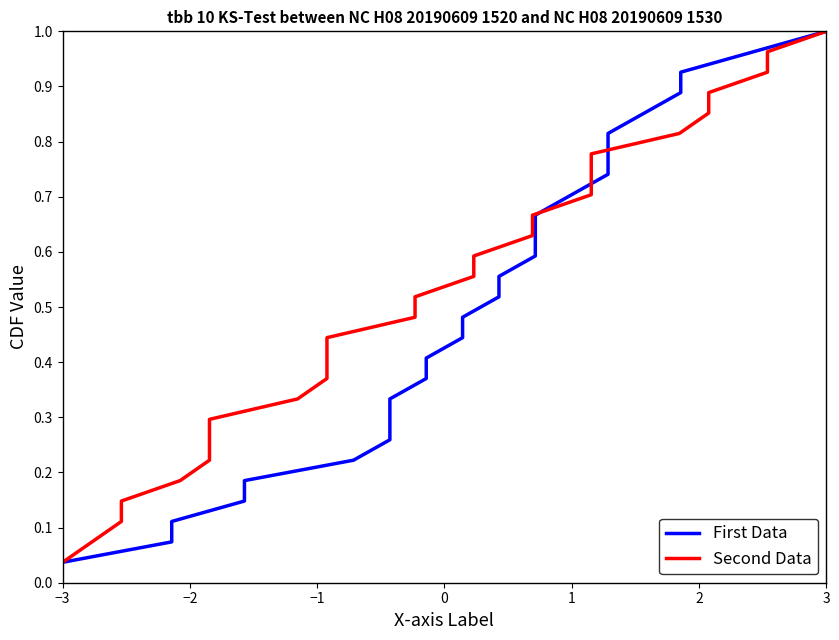

The Second Data series shows 0.0 at 0. True or false?

False